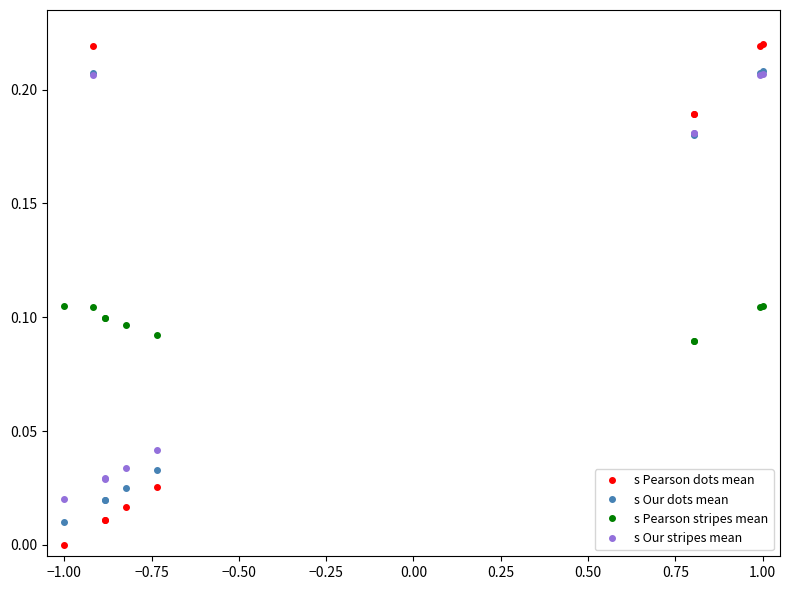

Is the value of s Our stripes mean at 0.00 greater than the value of s Pearson stripes mean at 1.00?

No